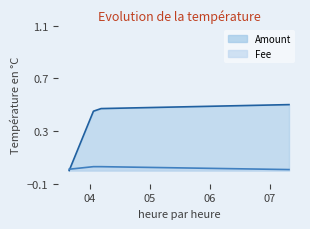

What is the label of the 3rd point from the left?

2019-10-29 04:11:08